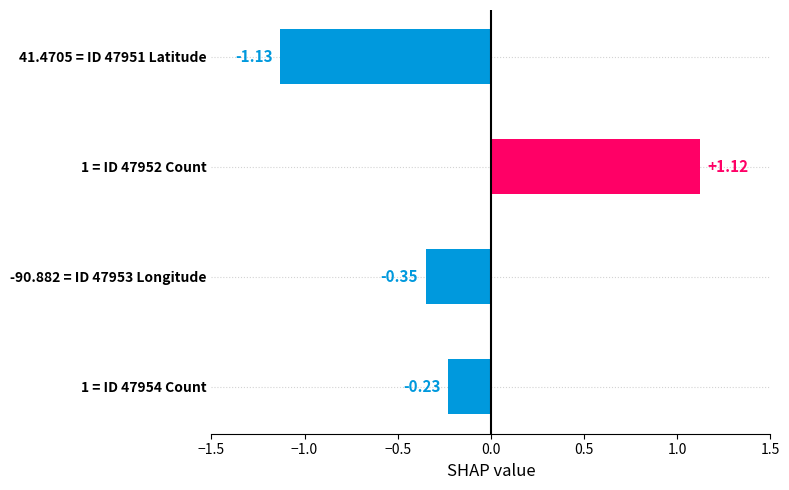

Rank the categories by value from lowest to highest.

41.4705 = ID 47951 Latitude, -90.882 = ID 47953 Longitude, 1 = ID 47954 Count, 1 = ID 47952 Count